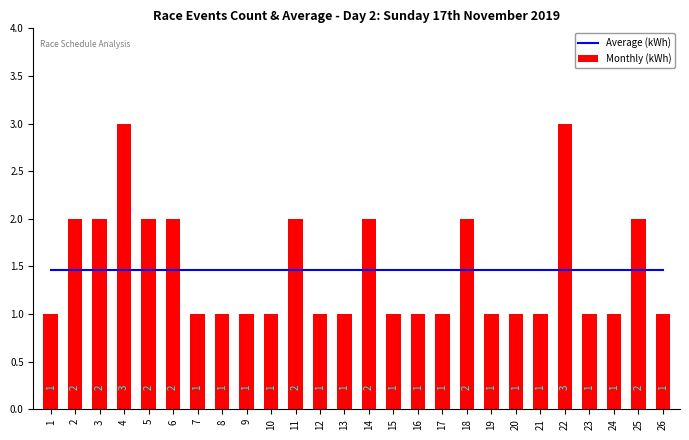

Which series has the largest total across all categories?

Average (kWh)